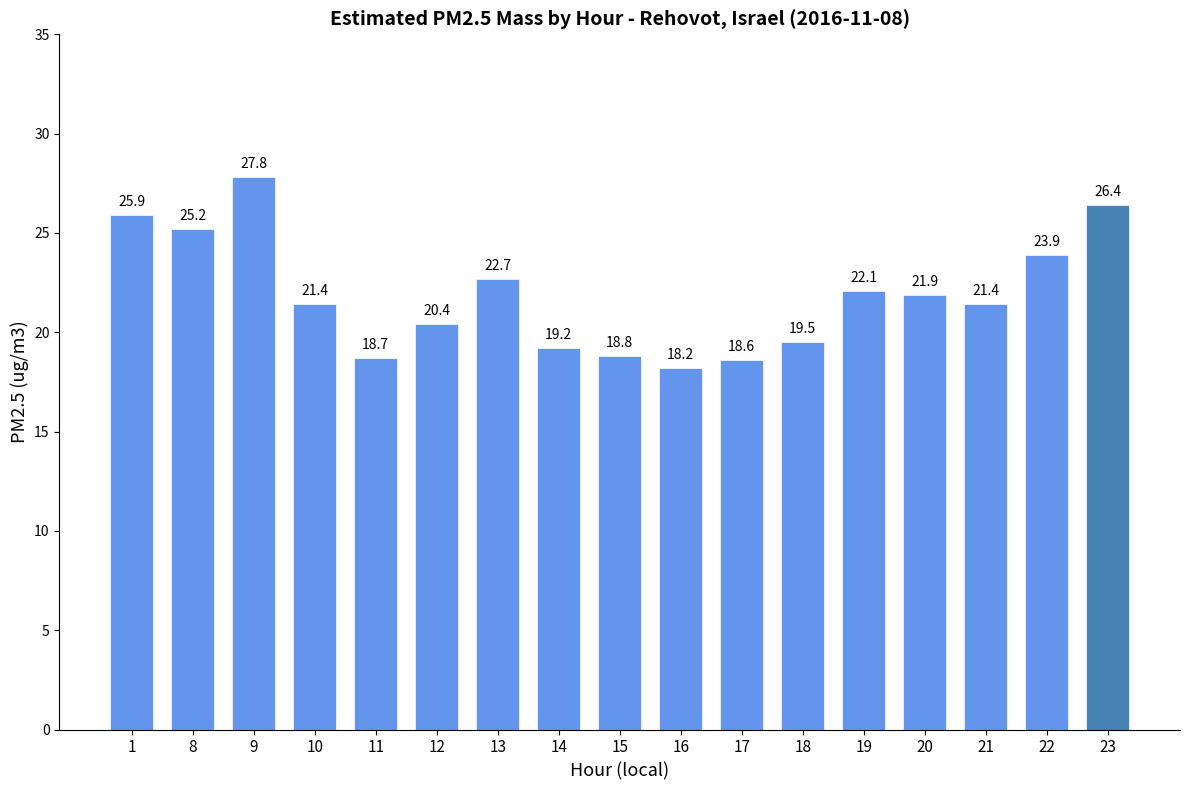

What is the value of the 11th bar from the left?

18.6